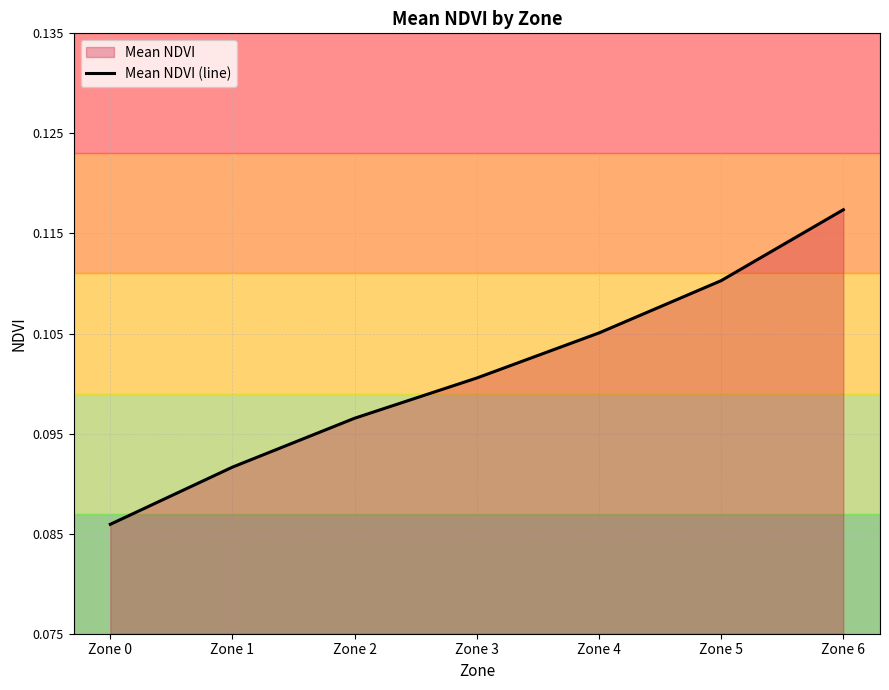

The chart shows a value of 0.1 at Zone 5. True or false?

True